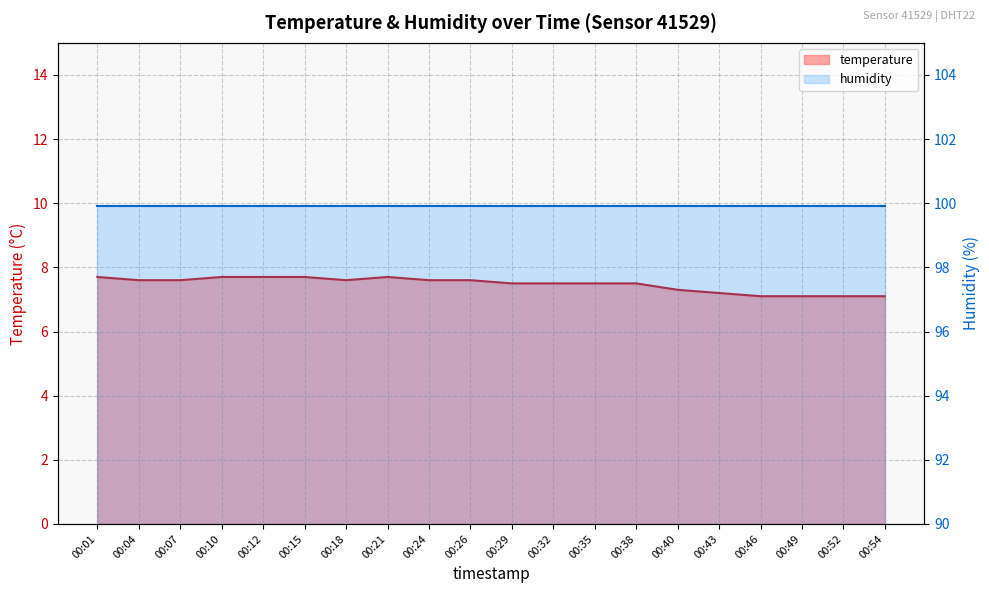

Reading left to right, extract all data points from this chart.

00:01=7.7	00:04=7.6	00:07=7.6	00:10=7.7	00:12=7.7	00:15=7.7	00:18=7.6	00:21=7.7	00:24=7.6	00:26=7.6	00:29=7.5	00:32=7.5	00:35=7.5	00:38=7.5	00:40=7.3	00:43=7.2	00:46=7.1	00:49=7.1	00:52=7.1	00:54=7.1